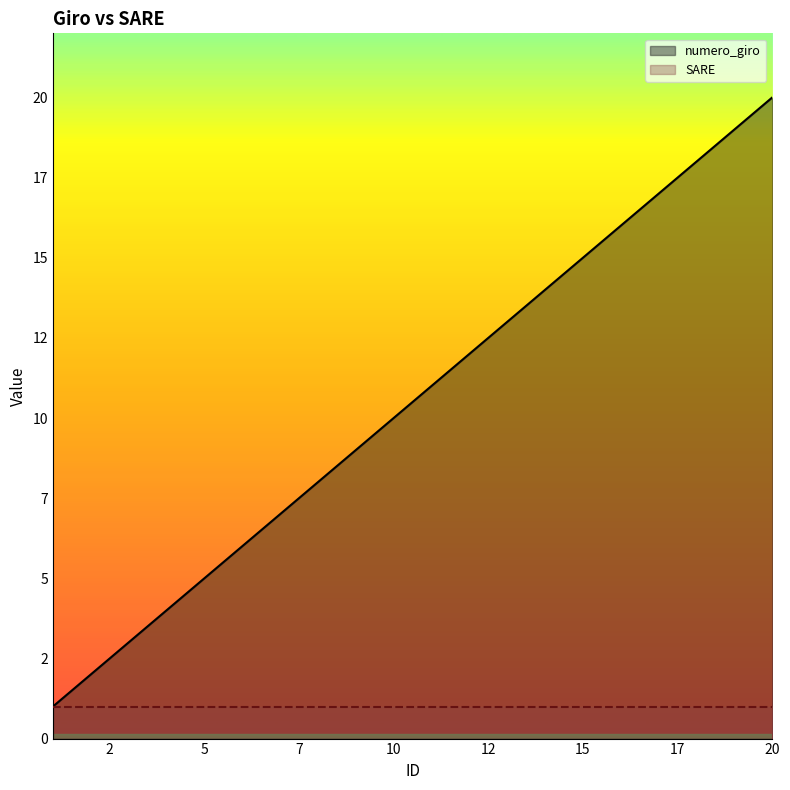

Does the chart display data point markers on the line(s)?

No